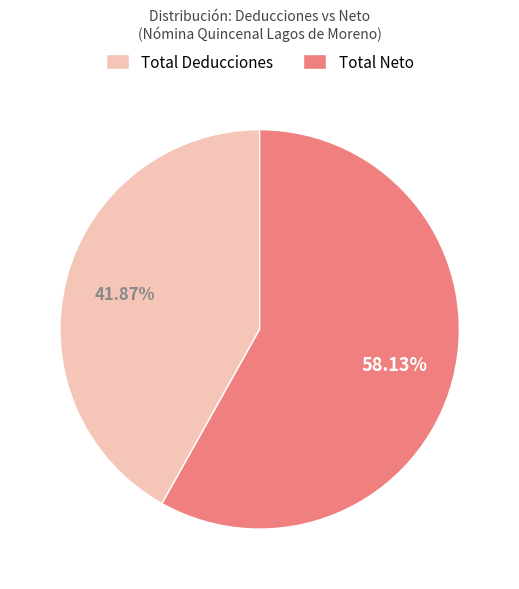

Approximately how many times larger is the value at Total Neto compared to Total Deducciones?

1.4